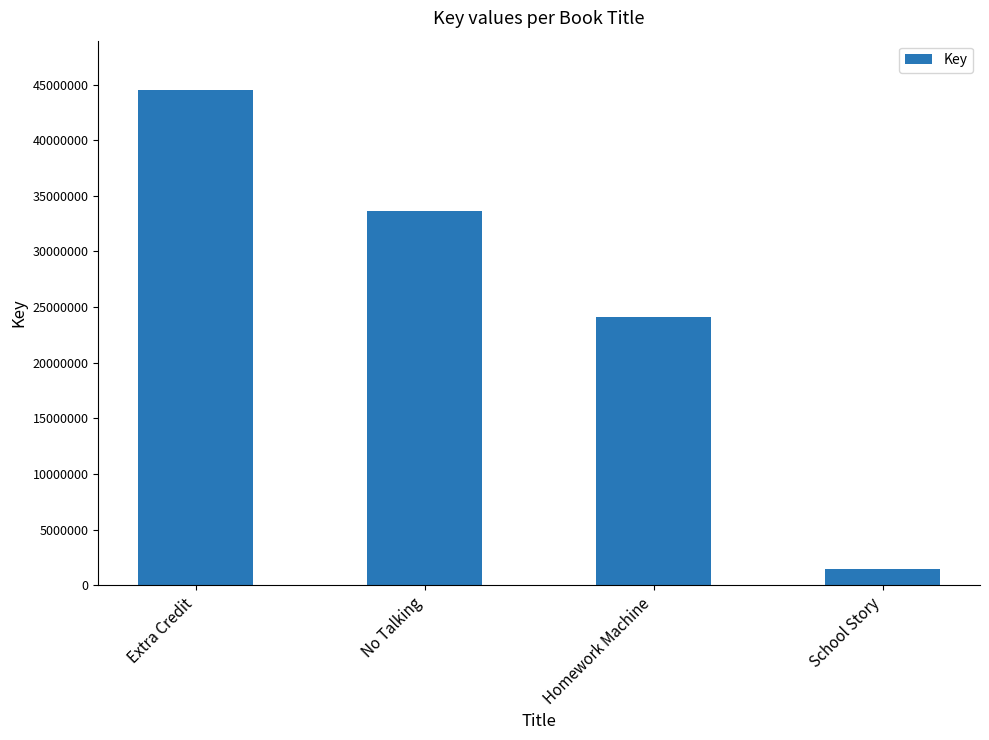

Between No Talking and Homework Machine, which is larger?

No Talking